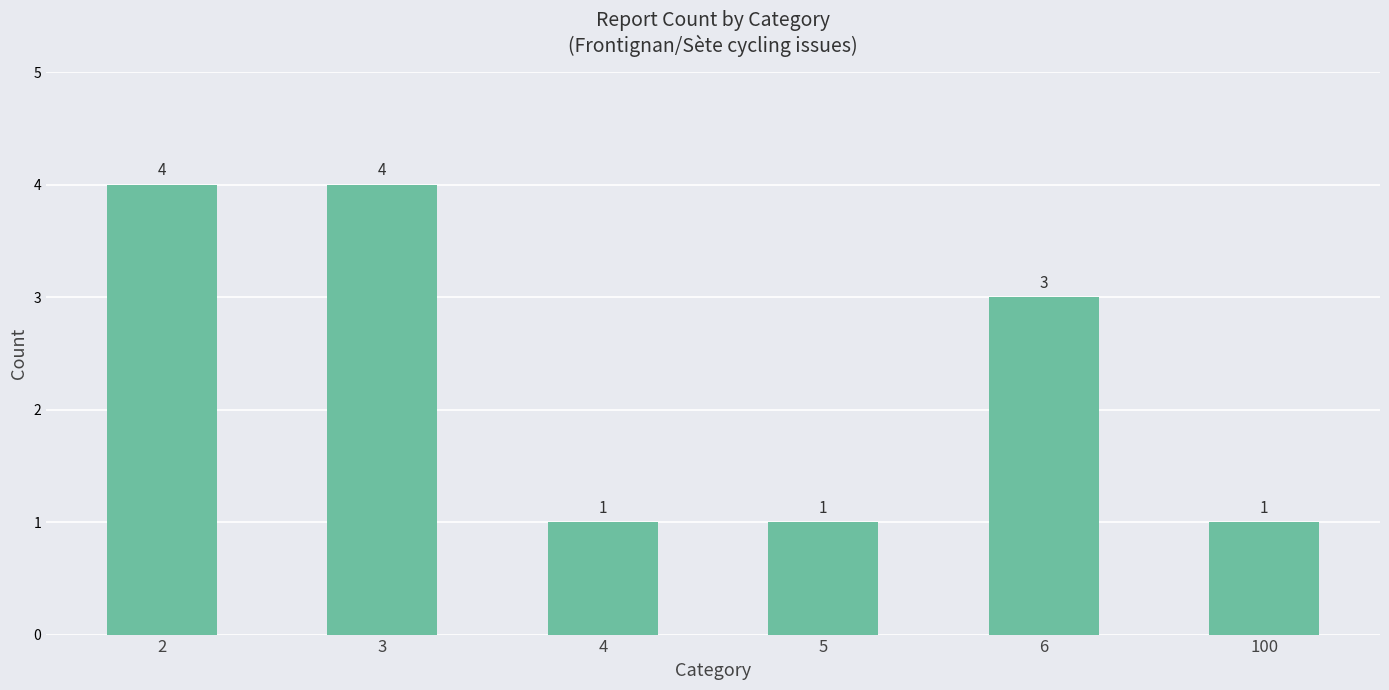

What is the sum of the values at 5 and 100?

2